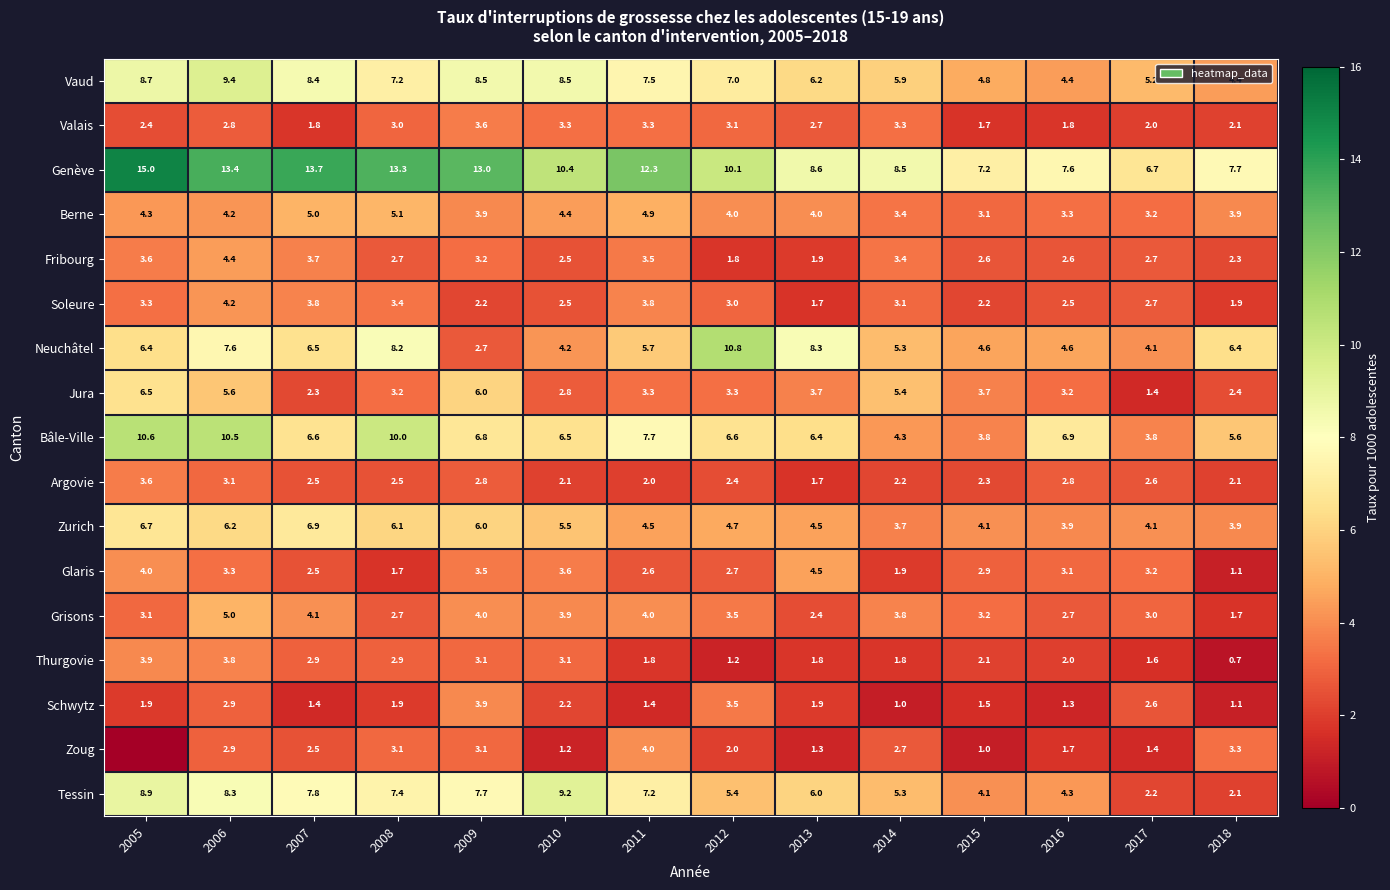

Which category has the lowest value in the Grisons series?

2018